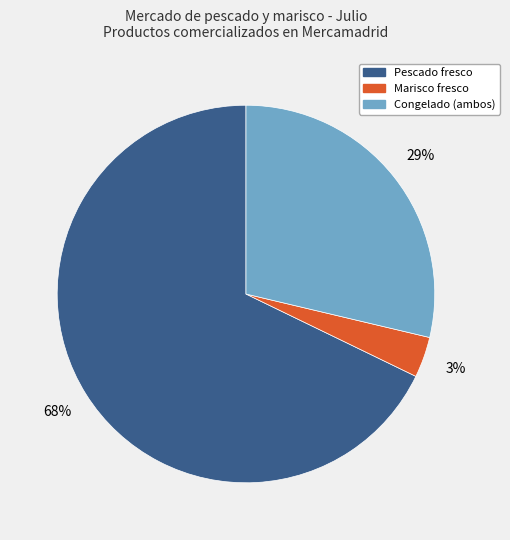

Count the number of slices in the pie.

3